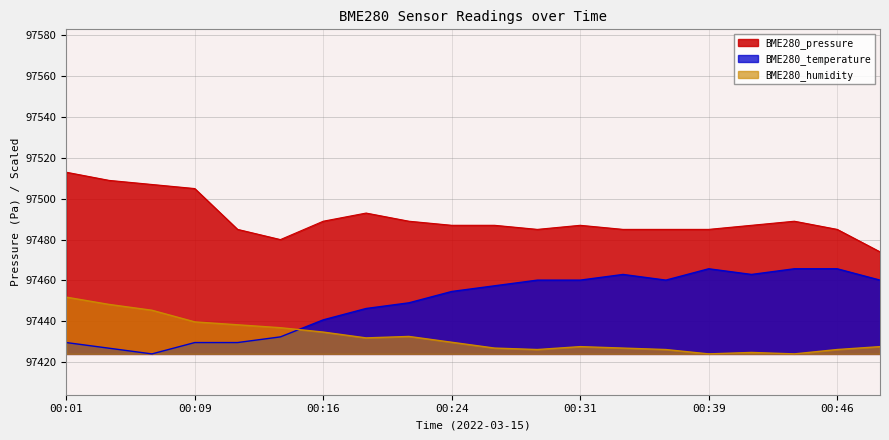

Which series changed the most between 00:09 and 00:44?

BME280_temperature